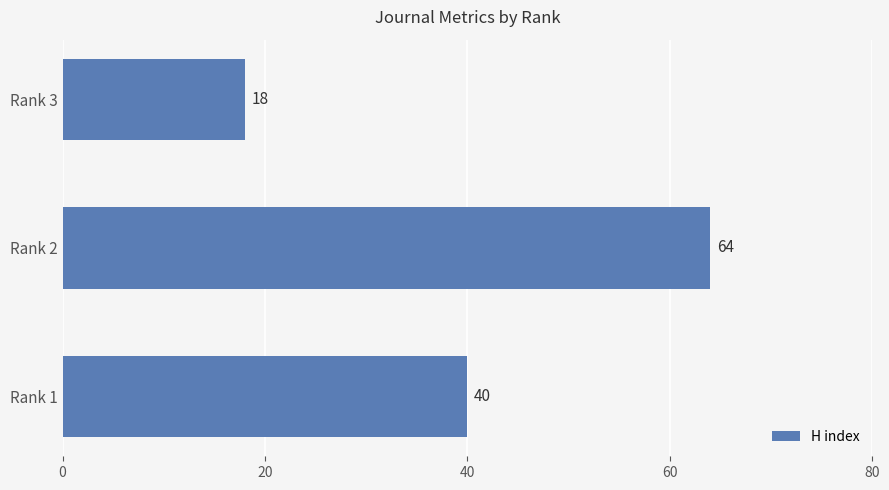

Which category has the highest value across all series?

Rank 2